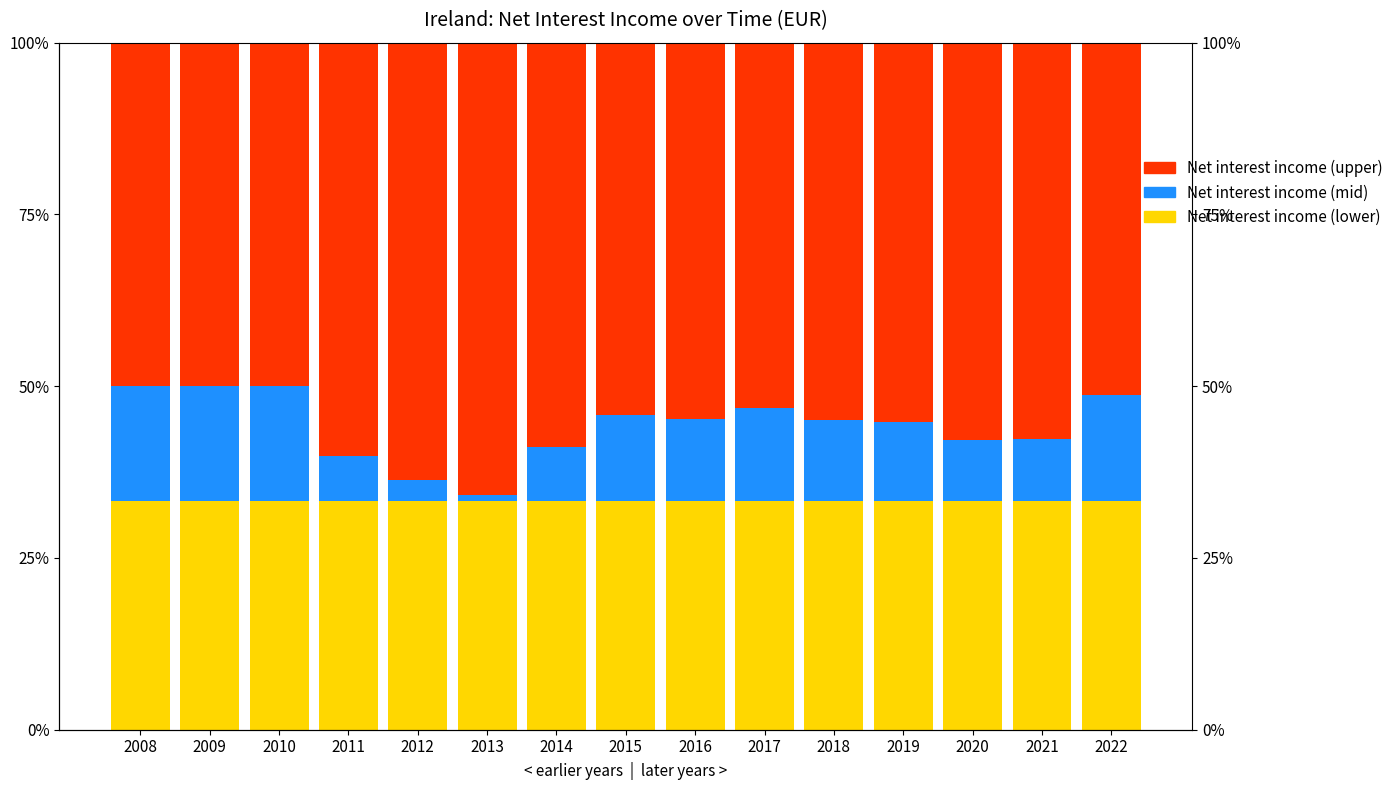

What value does the Net interest income (lower) series have at 2018?

33.3